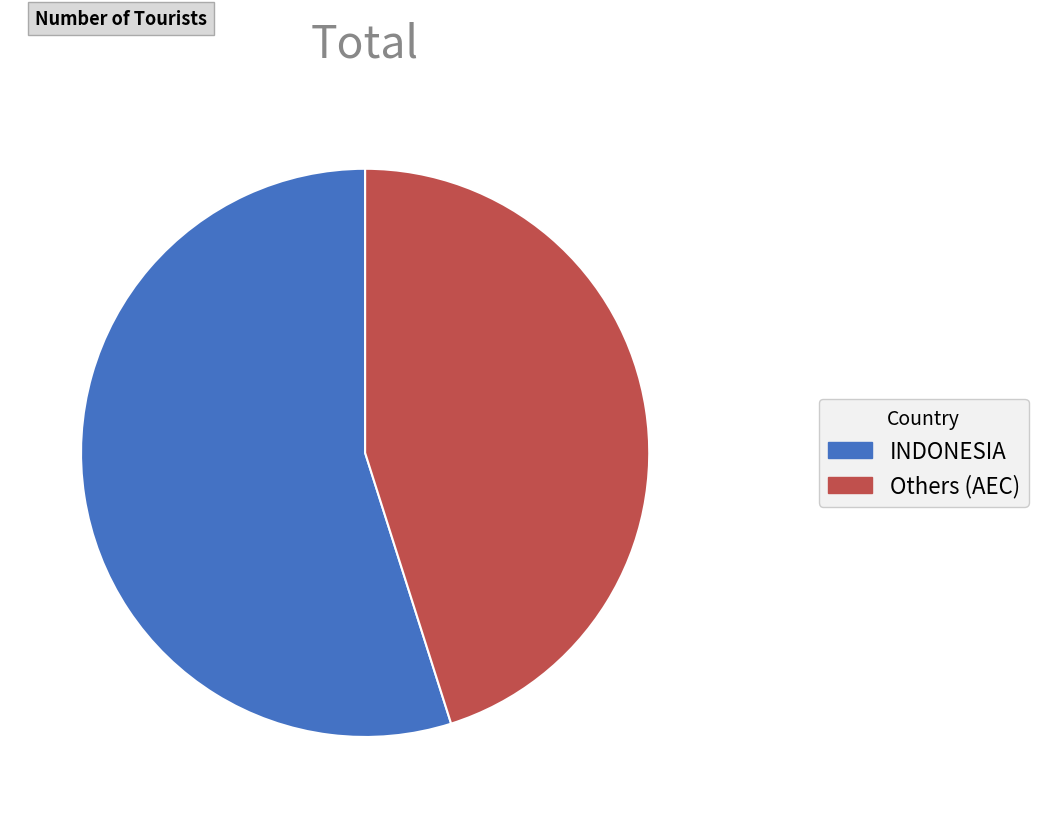

How many segments does this pie chart have?

2